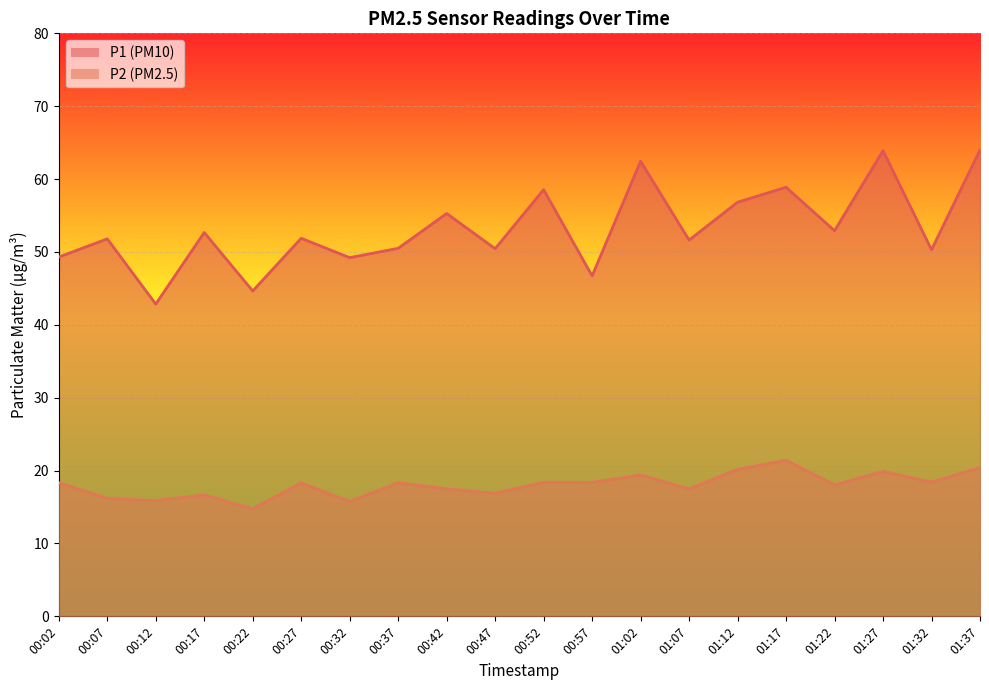

Which series has the largest total across all categories?

P1